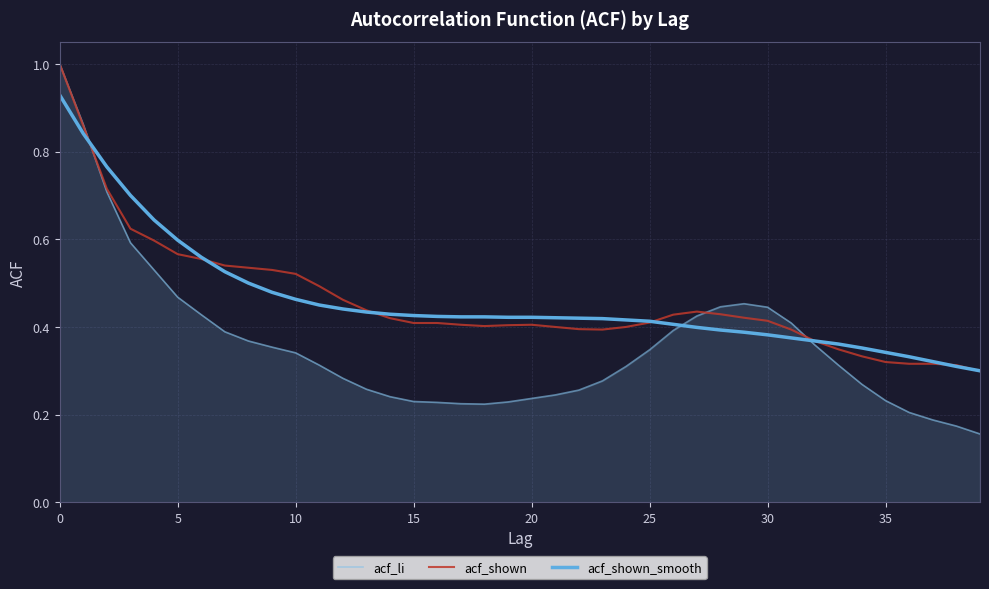

Which series has the largest range (max minus min)?

acf_li